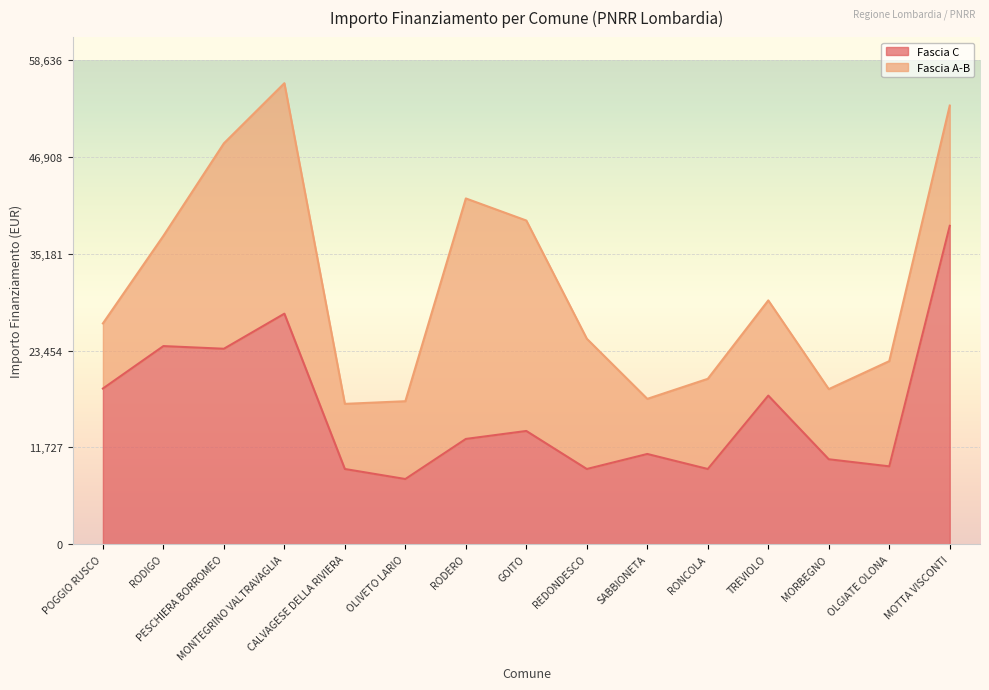

What position from the left is RODIGO?

2